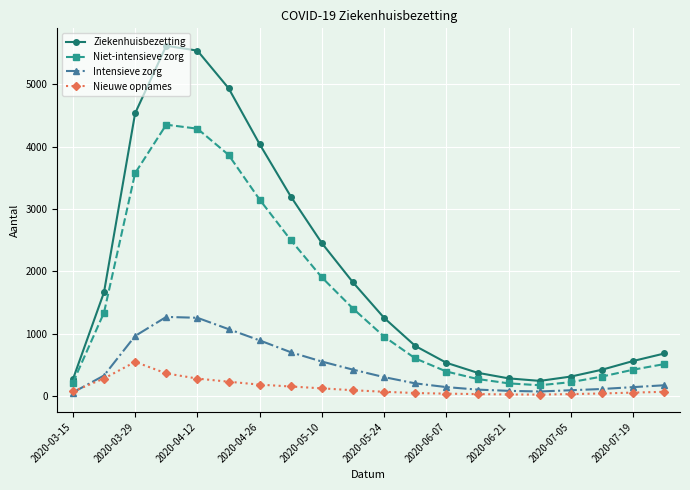

List the series in order of their overall mean, highest first.

Ziekenhuisbezetting, Niet-intensieve zorg, Intensieve zorg, Nieuwe opnames